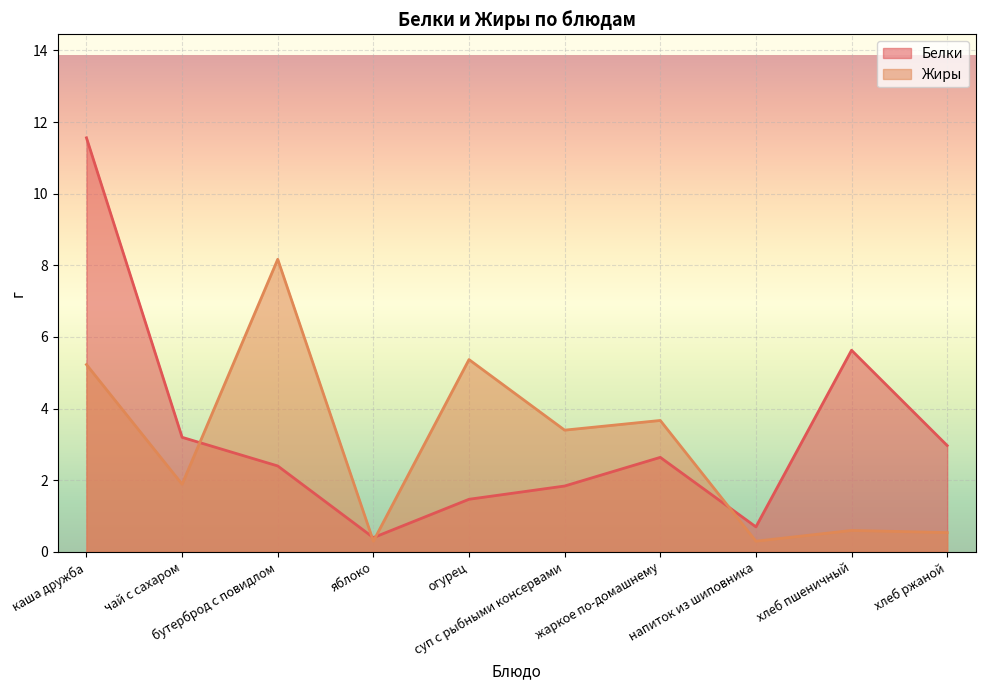

The Белки series shows 1.8 at суп с рыбными консервами. True or false?

True